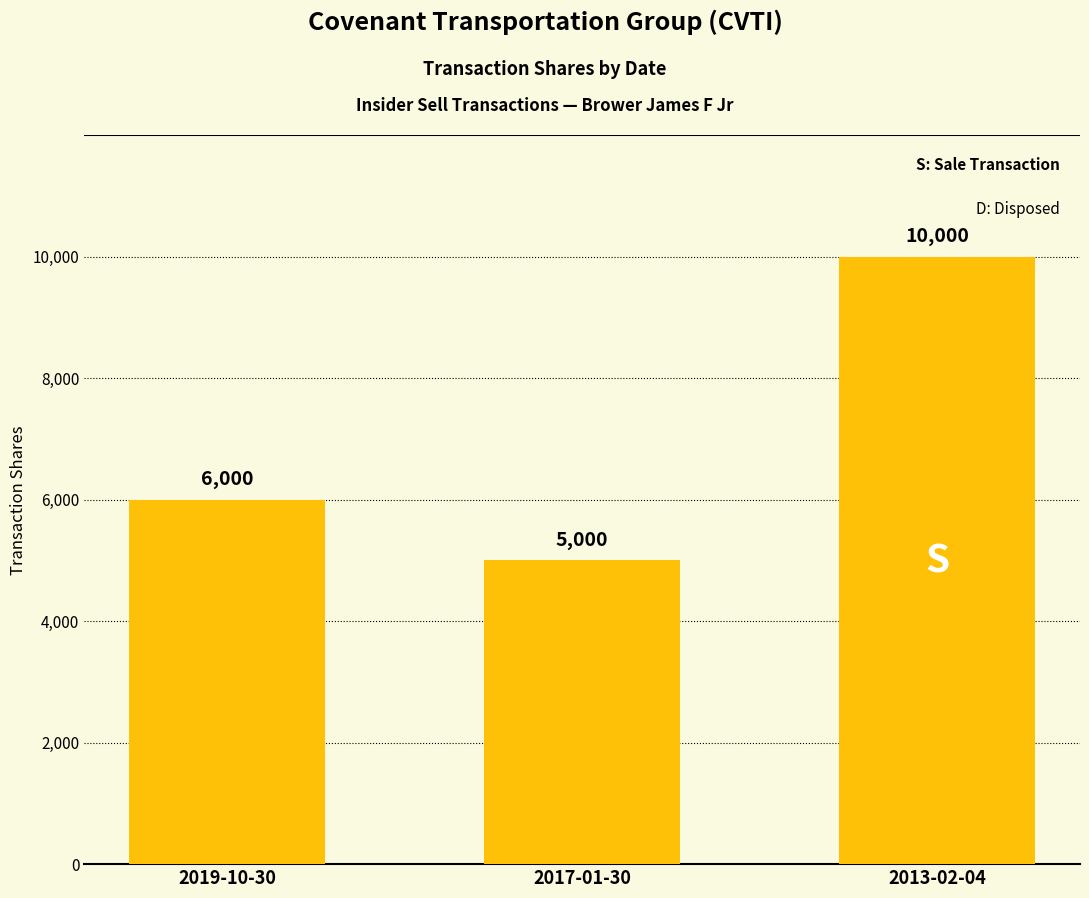

Read the value at 2013-02-04.

10000